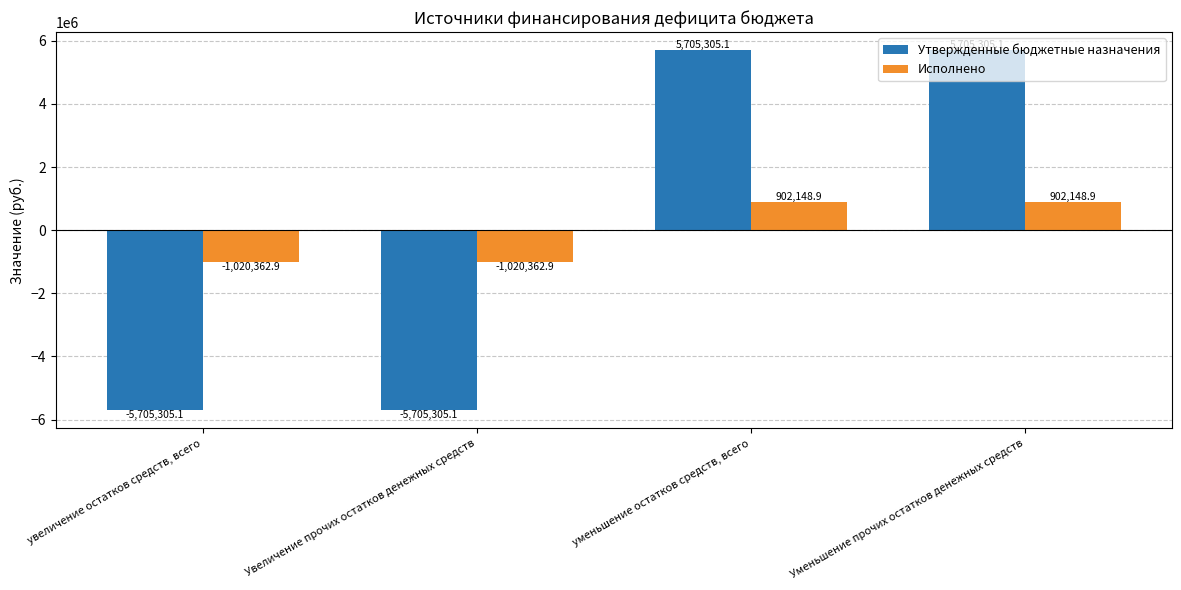

Reading left to right, list all the values displayed in this chart.

Утвержденные бюджетные назначения: -5705305.1	-5705305.1	5705305.1	5705305.1
Исполнено: -1020362.9	-1020362.9	902148.9	902148.9